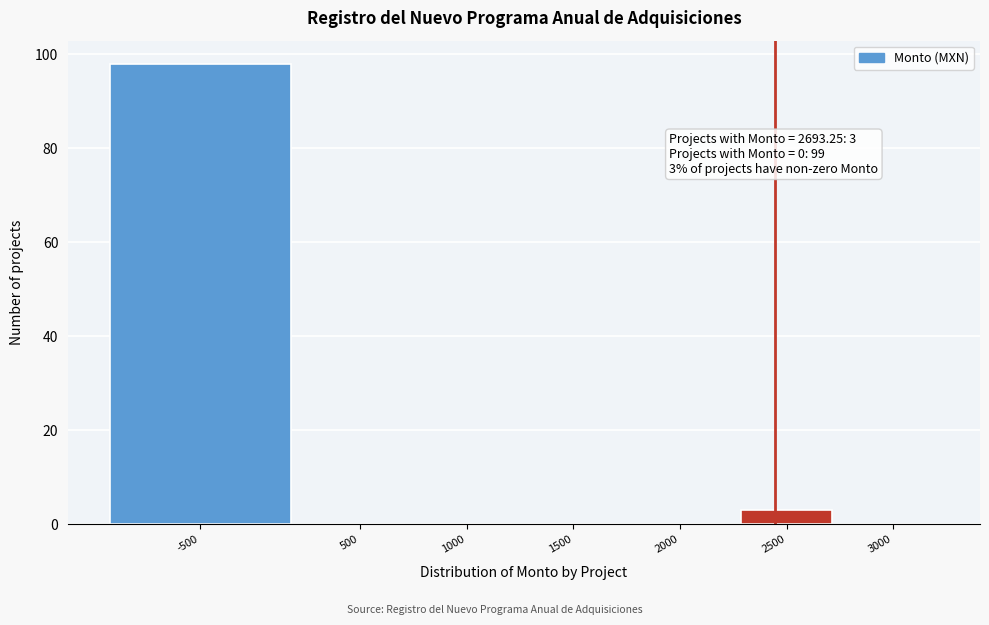

Reading right to left, what are all the values shown in this chart?

3000=0	2500=3	2000=0	1500=0	1000=0	500=0	-500=98